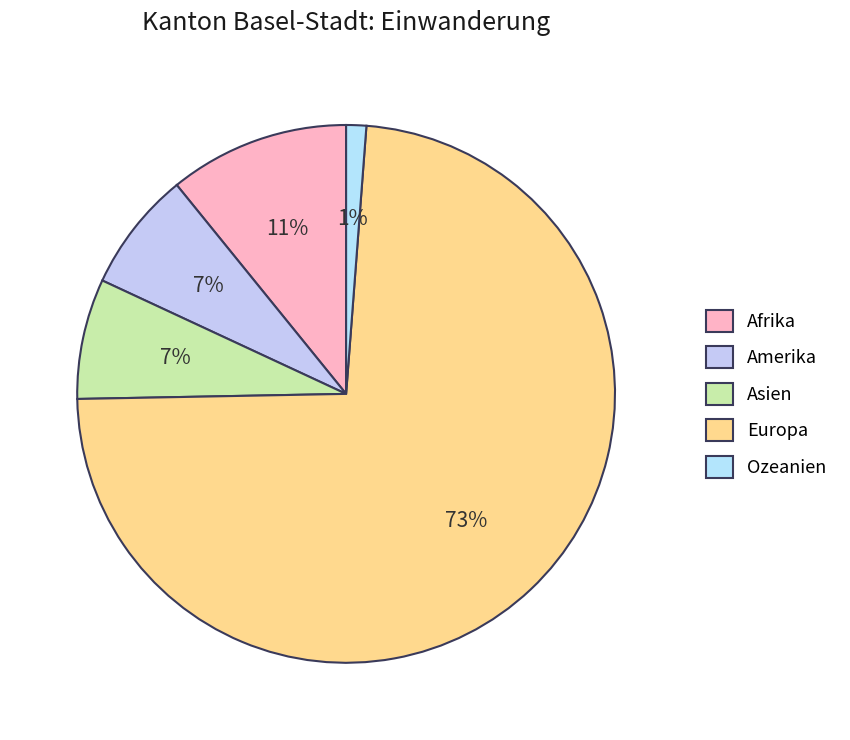

Which has a higher value, Afrika or Amerika?

Afrika